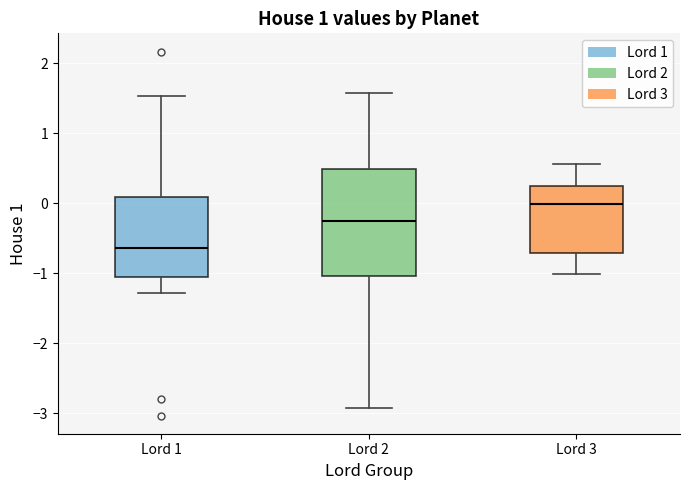

Reading left to right, transcribe this box plot: for each box, give where its median line is, the range the box spans, and where its two whiskers end, as read against the y-axis. The values are not printed on the chart, so give them approximately, as read against the axis.

Lord 1: median -0.6, box -1.0 to 0.1, whiskers -1.3 to 1.5
Lord 2: median -0.2, box -1.0 to 0.5, whiskers -2.9 to 1.6
Lord 3: median 0.0, box -0.7 to 0.2, whiskers -1.0 to 0.6